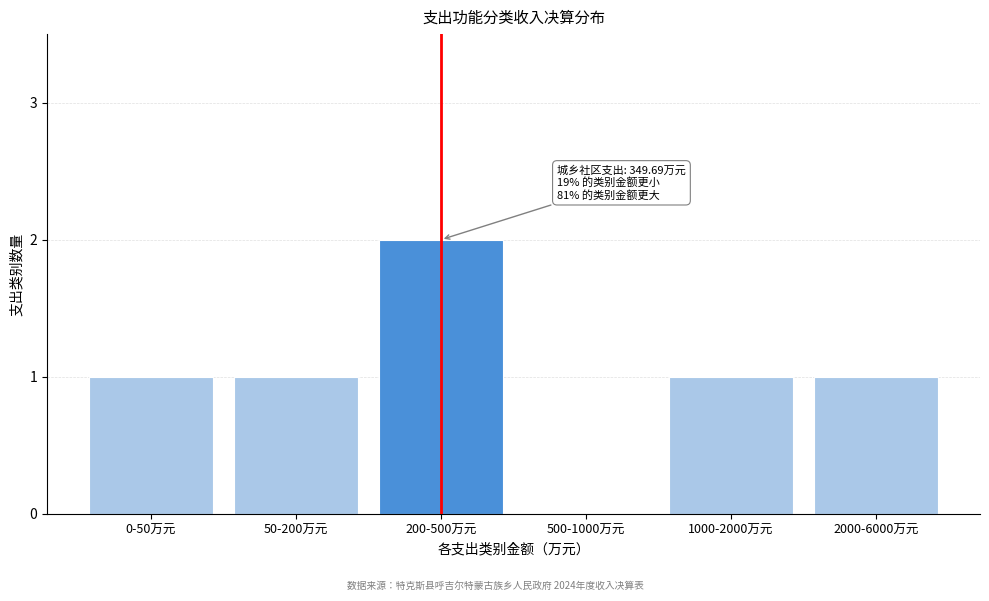

Reading left to right, extract all data points from this chart.

0-50万元=1	50-200万元=1	200-500万元=2	500-1000万元=0	1000-2000万元=1	2000-6000万元=1